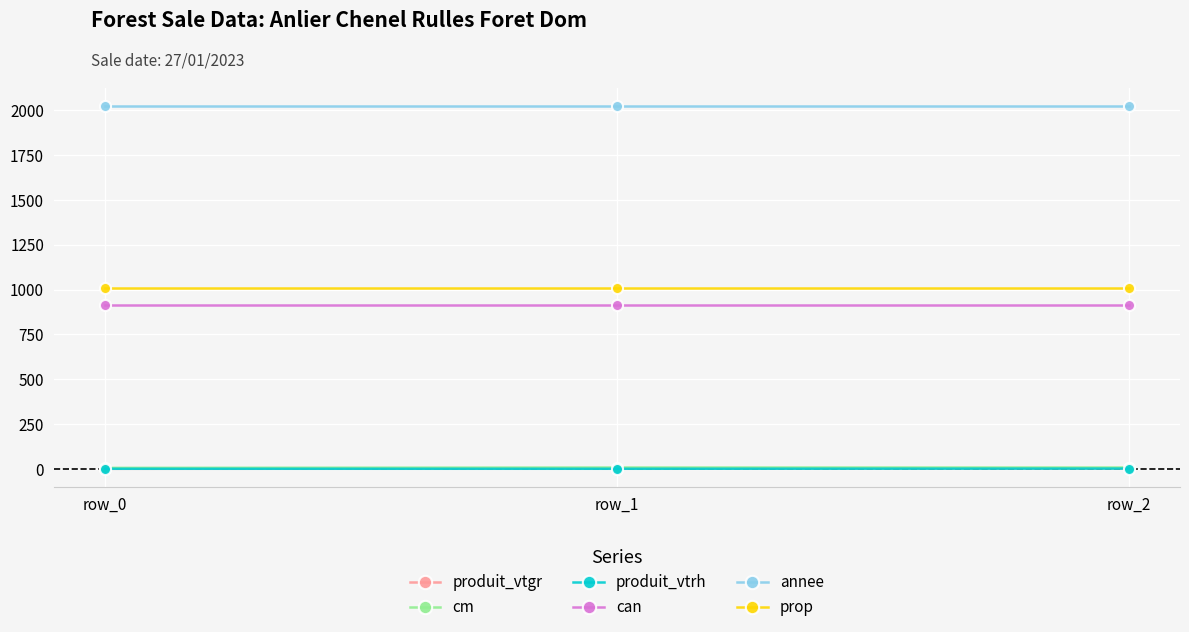

What is the greatest value displayed?

2023.0